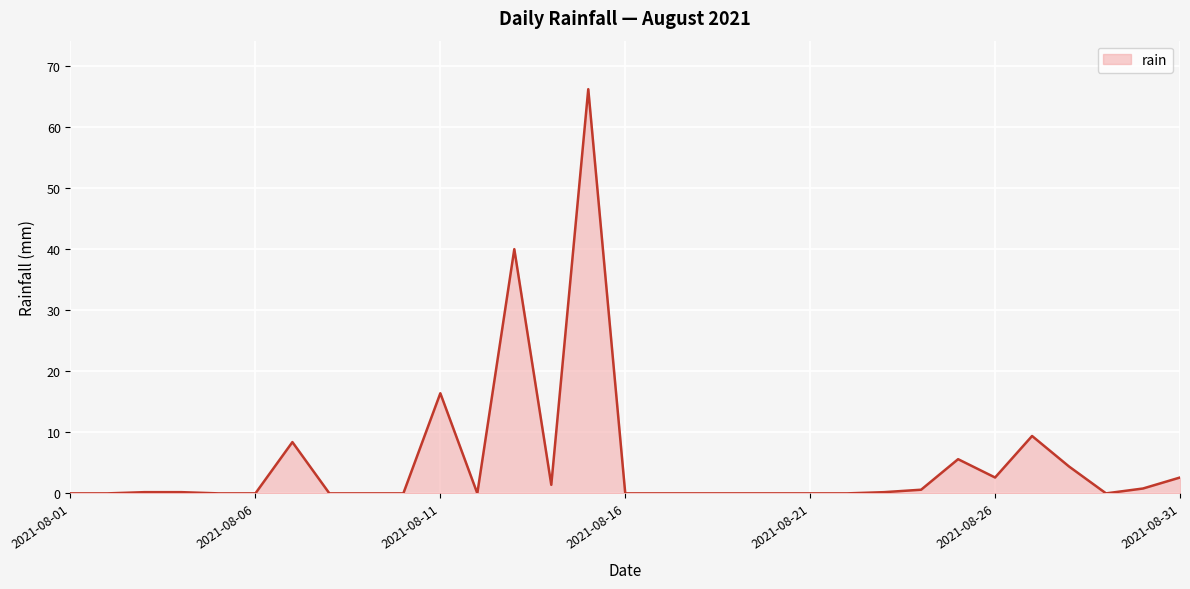

True or false: the data has more than 2 interior local peaks.

True